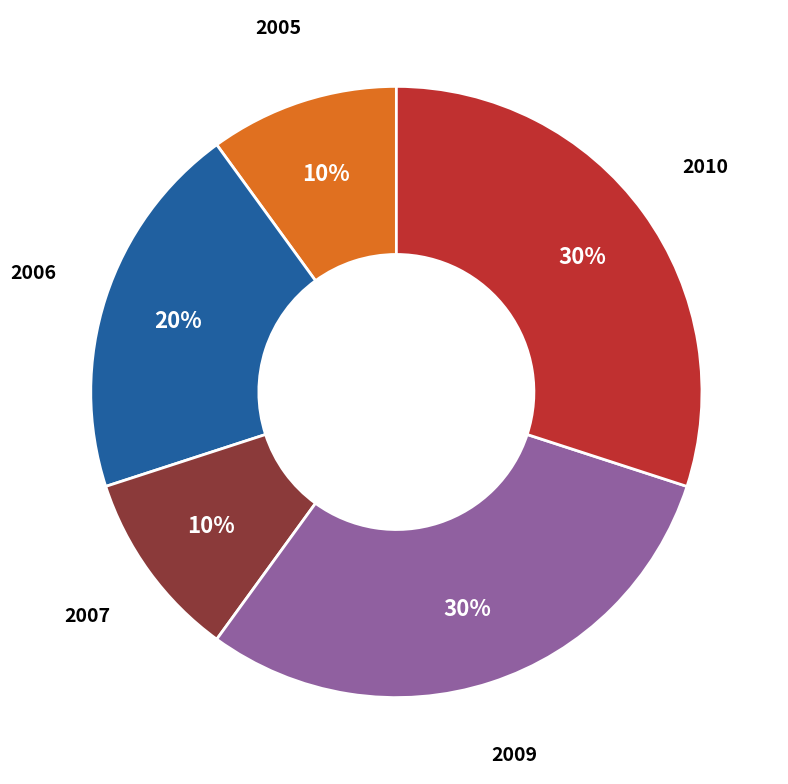

Which has a higher value, 2009 or 2006?

2009